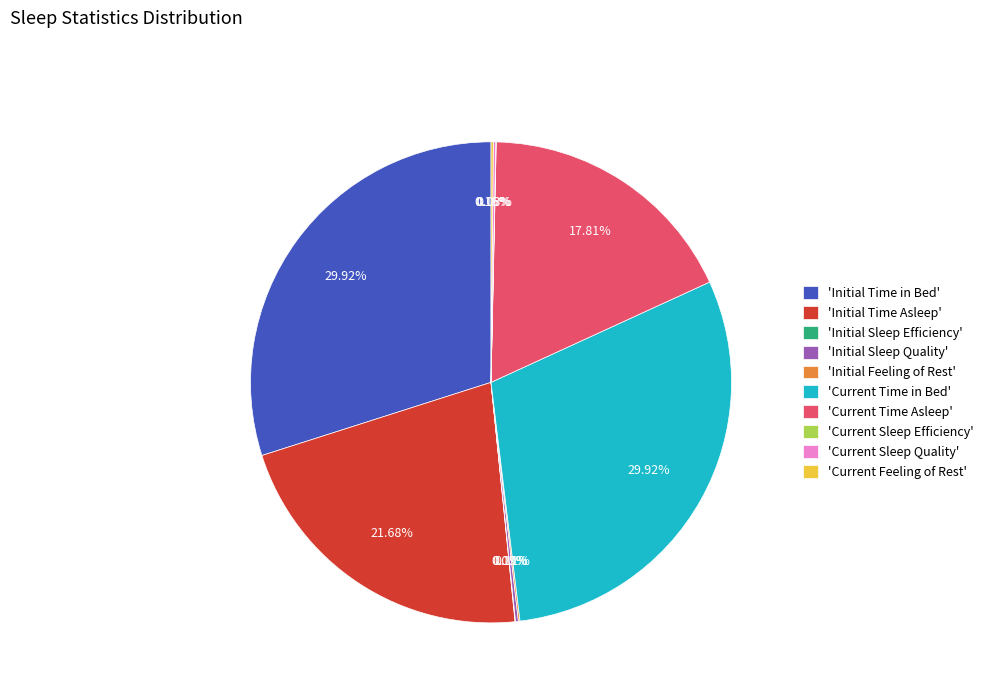

Is there any slice that represents more than half of the pie?

No